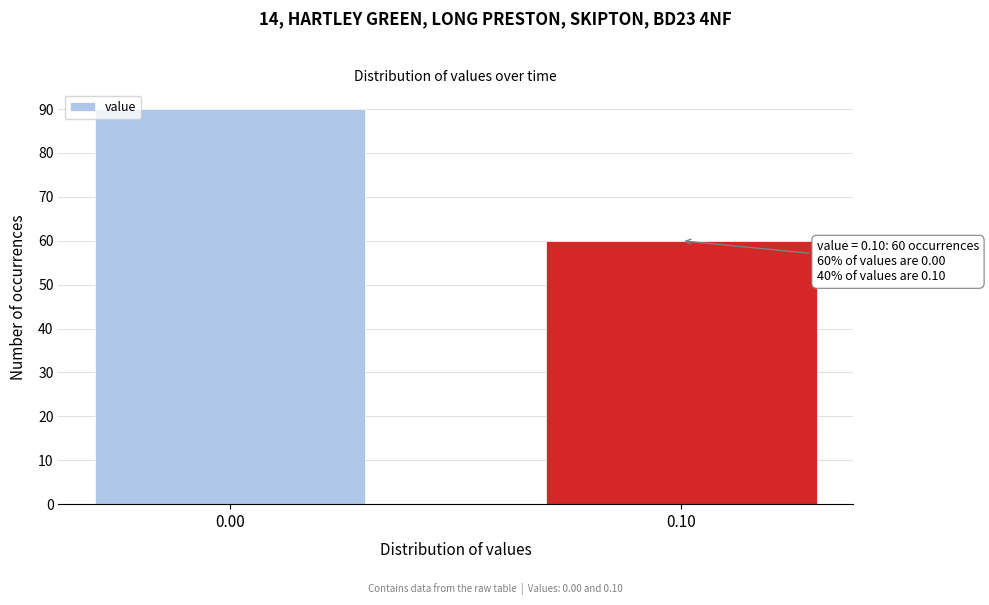

Reading left to right, what are all the values shown in this chart?

0.00=90	0.10=60